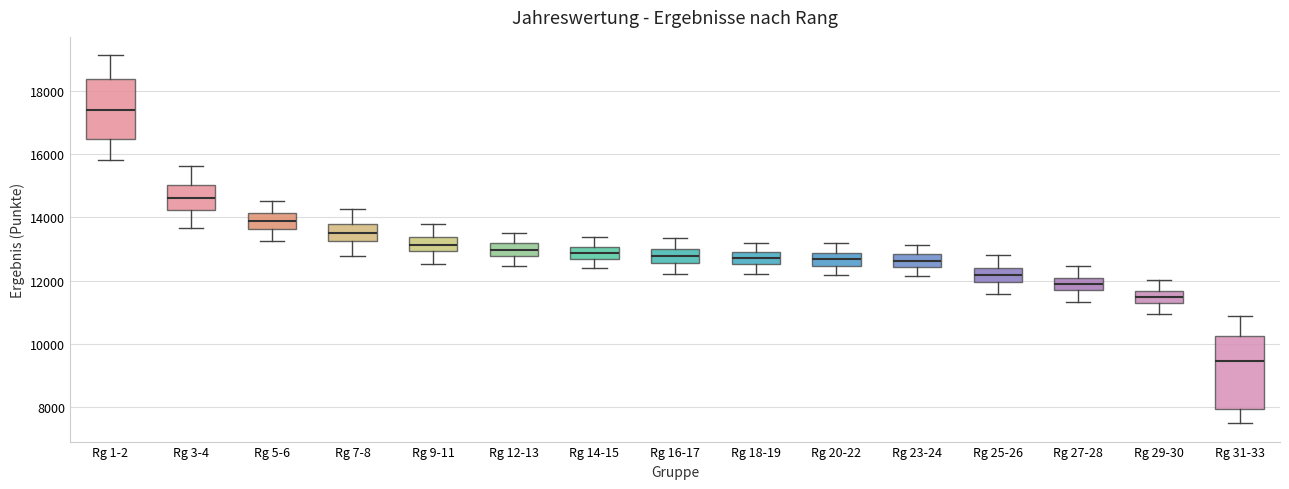

Where does the lower whisker of the box for Rg 9-11 end on the y-axis? The values are not printed on the chart, so give them approximately, as read against the axis.

12600